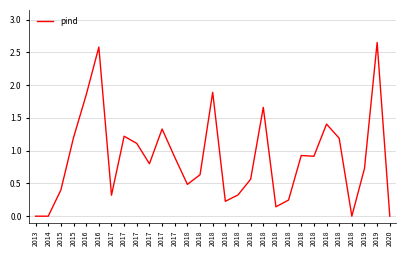

The value at 2017 is 0.8. True or false?

False